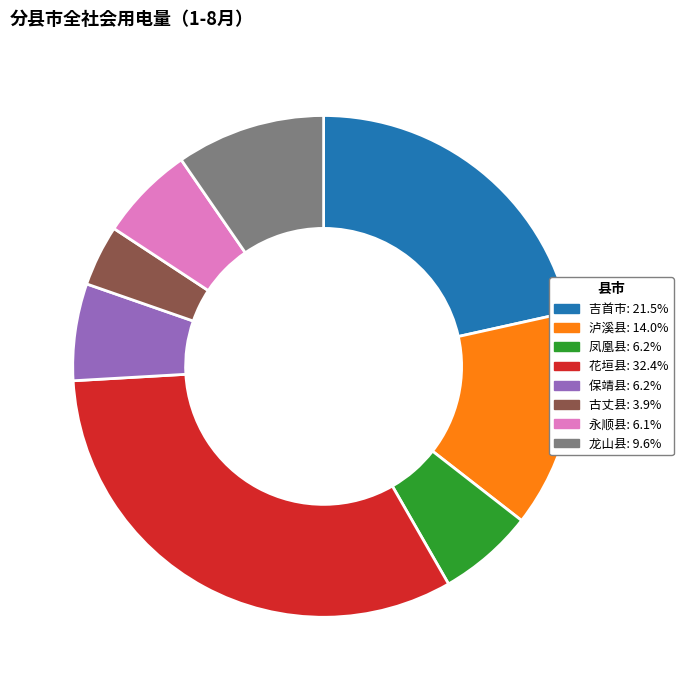

How many segments does this pie chart have?

8